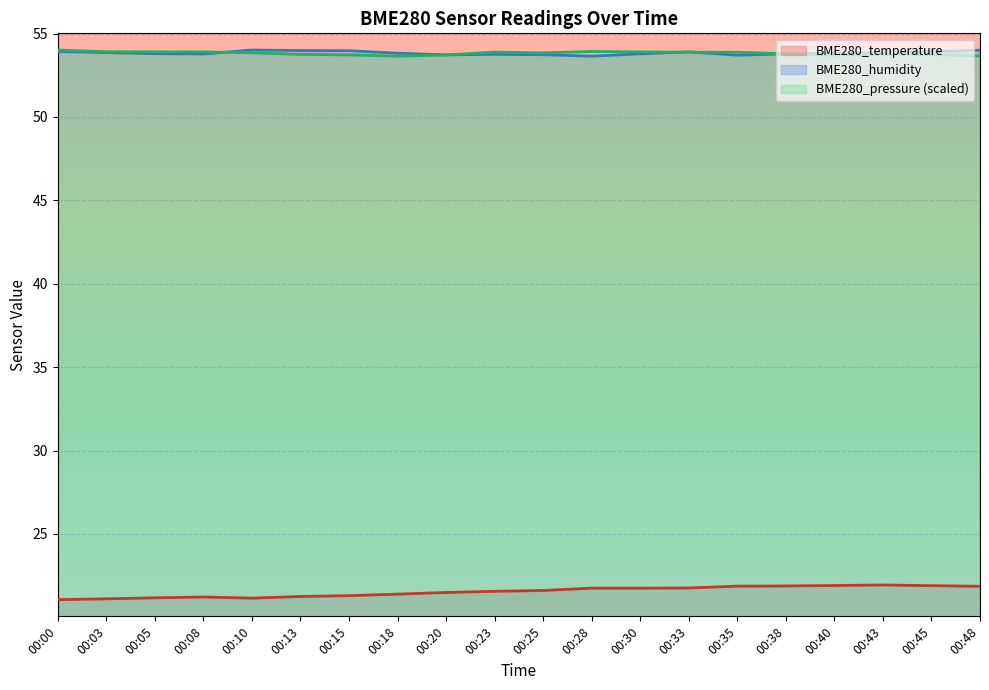

How many lines are shown in the chart?

3